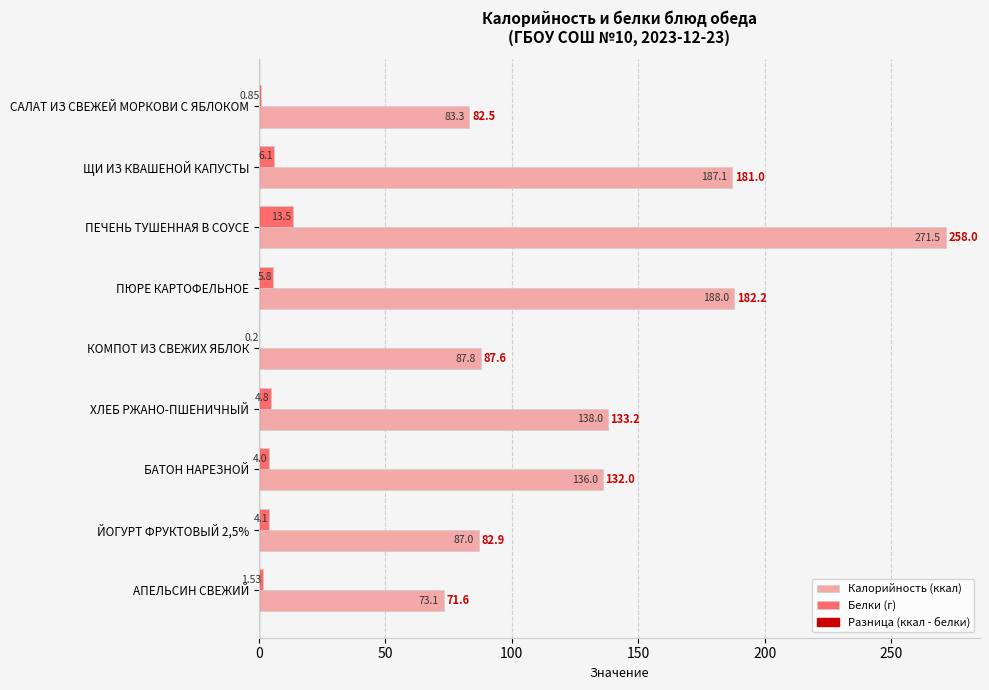

Which series has the largest total across all categories?

Калорийность (ккал)